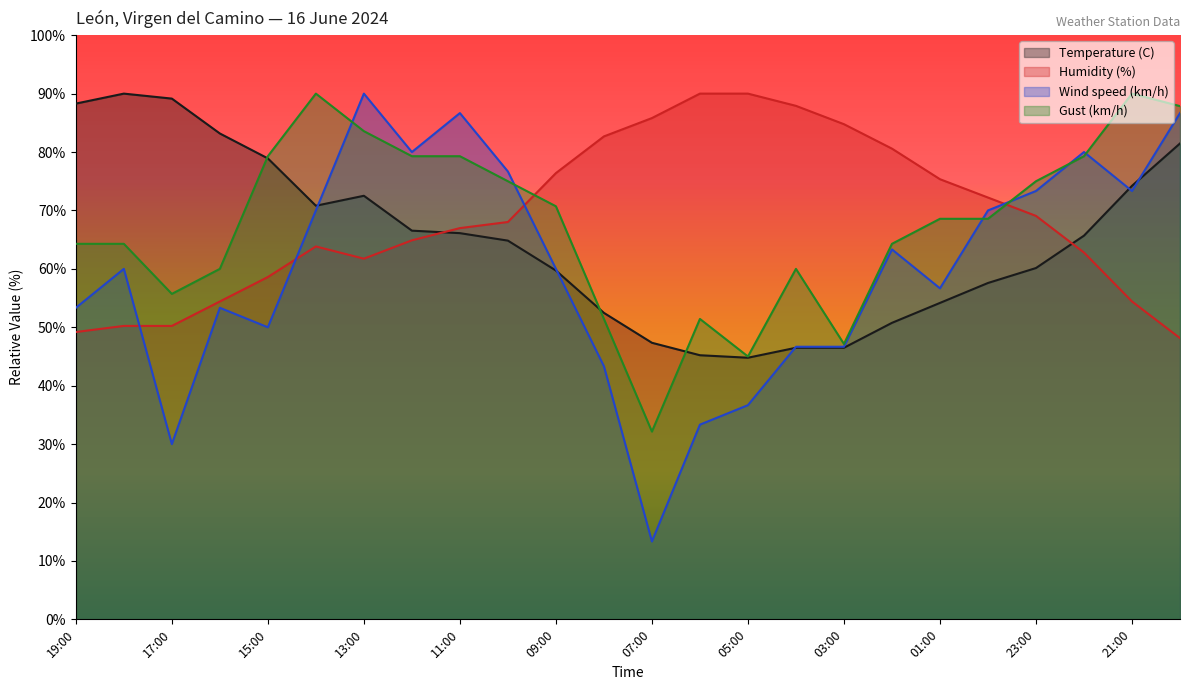

Rank the series at 12:00 from highest to lowest value.

Wind speed (km/h), Gust (km/h), Temperature (C), Humidity (%)